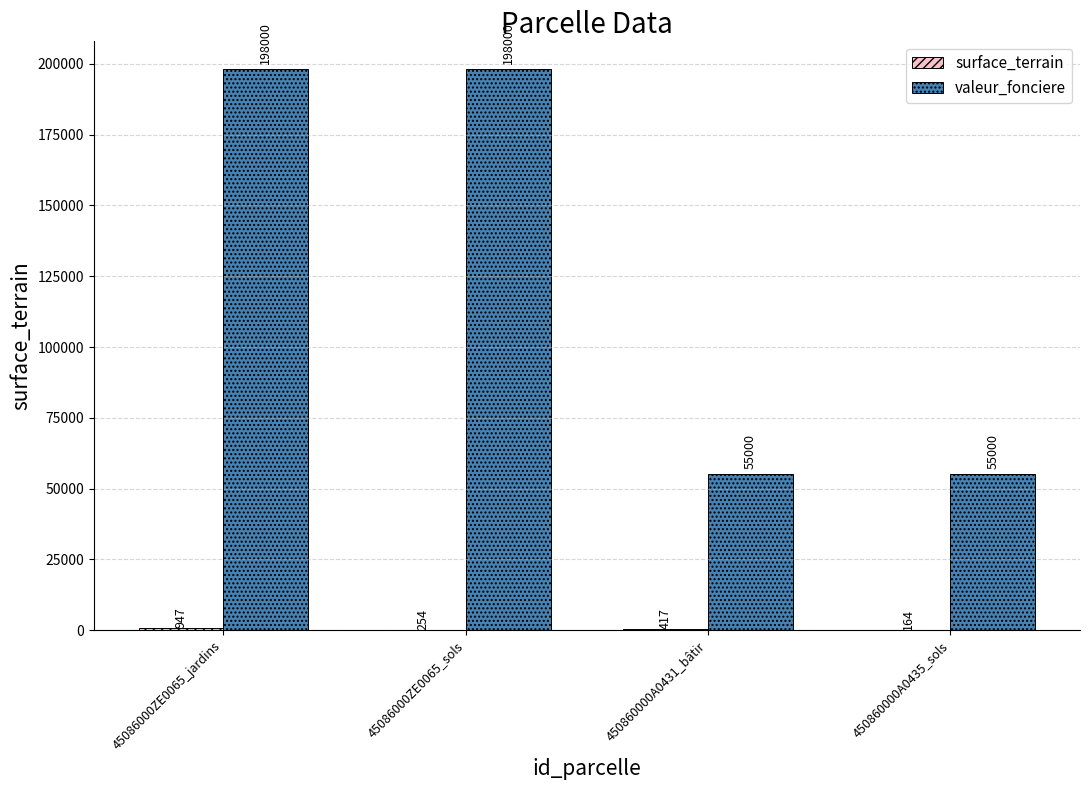

What is the sum of the valeur_fonciere values at 45086000ZE0065_sols and 450860000A0435_sols?

253000